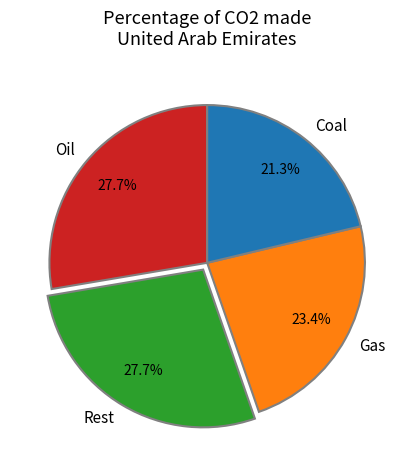

How many segments does this pie chart have?

4